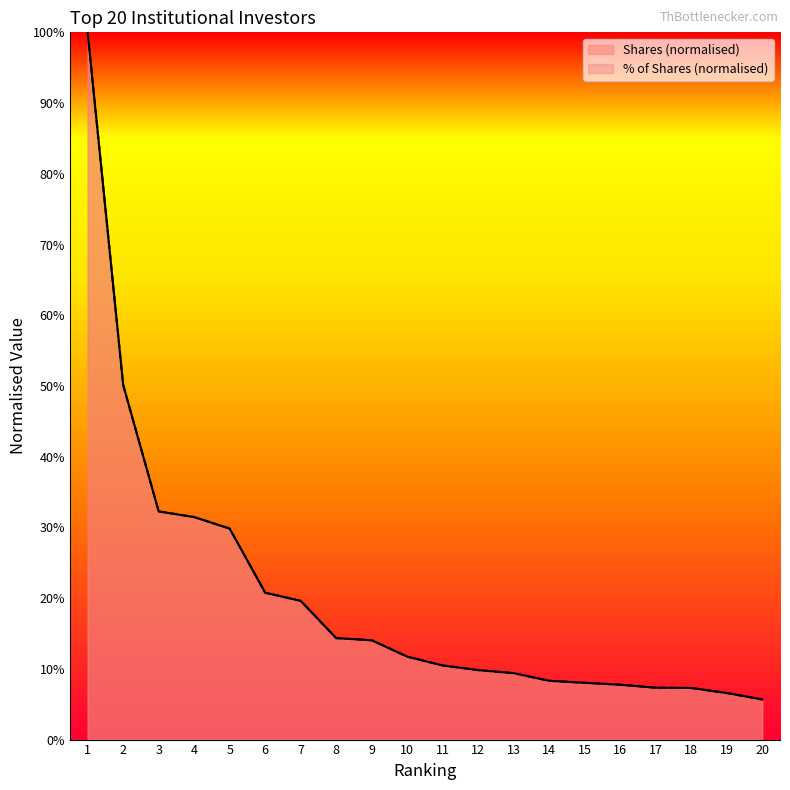

How many distinct data groups are displayed?

2